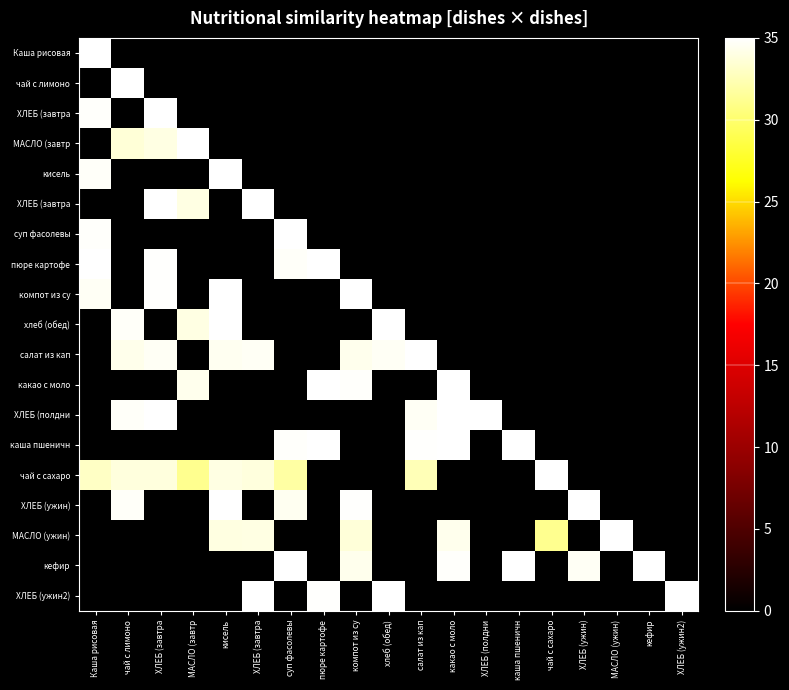

Which has a higher value, кисель or ХЛЕБ (завтра?

кисель